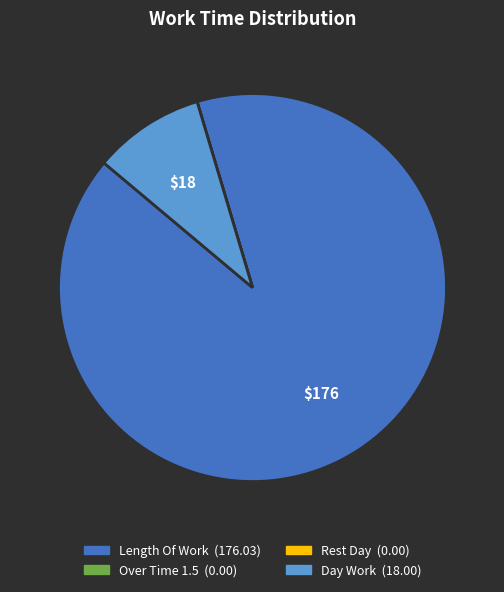

Which category accounts for the majority?

Length Of Work